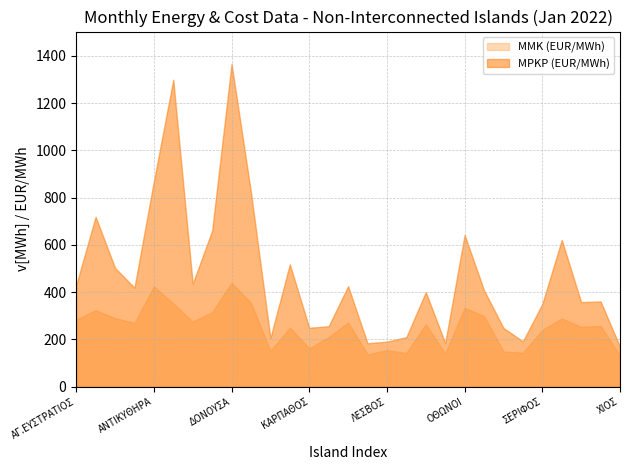

What is the approximate value of MMK (EUR/MWh) at ΑΝΤΙΚΥΘΗΡΑ?

424.9